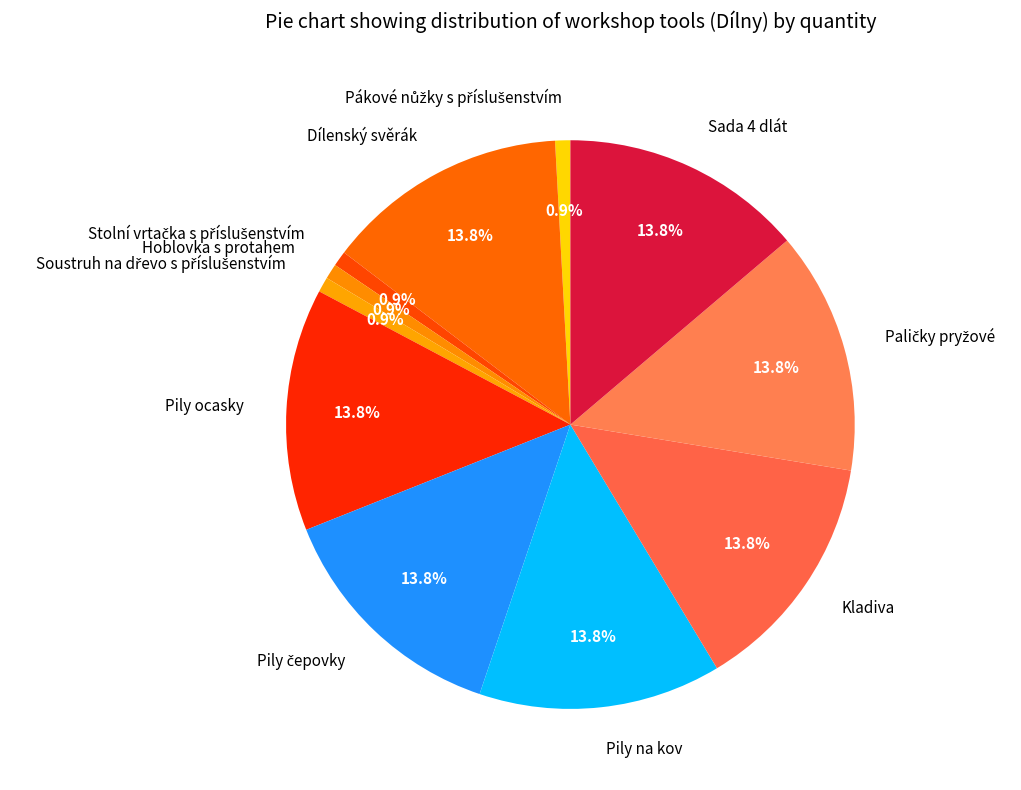

Is there a majority slice in this chart?

No